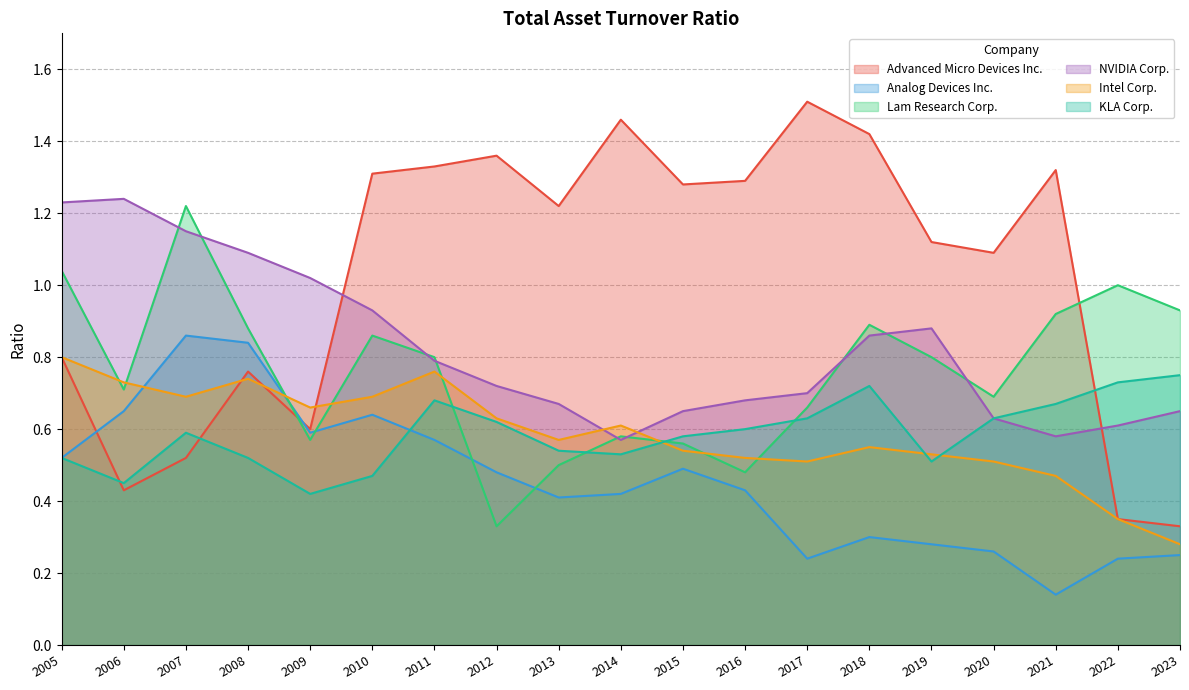

True or false: Intel Corp. has a value of 0.1 at 2023.

False